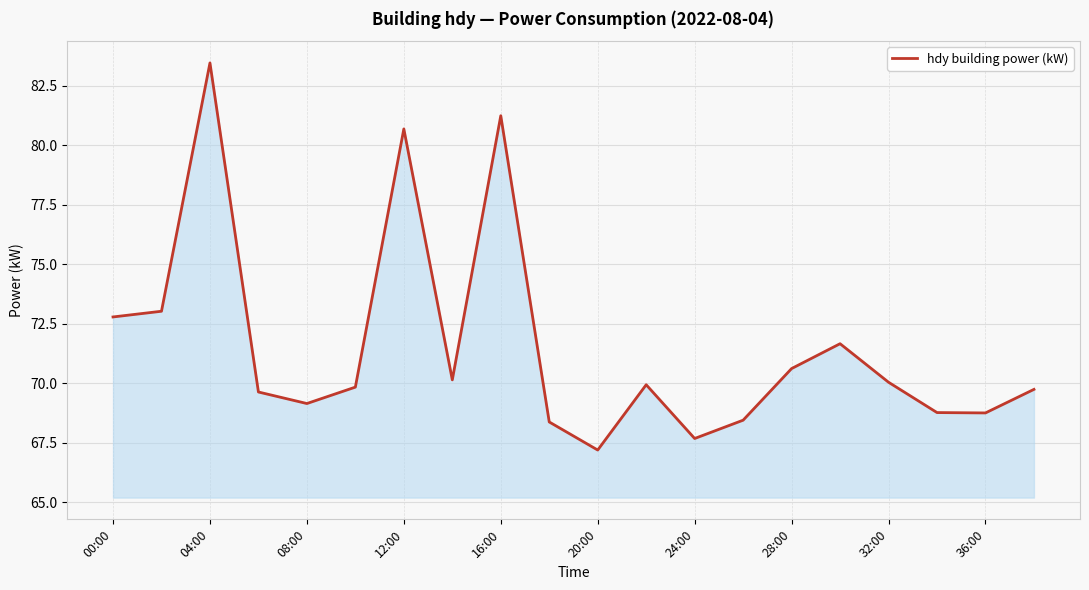

True or false: the data has more than 2 interior local peaks.

True